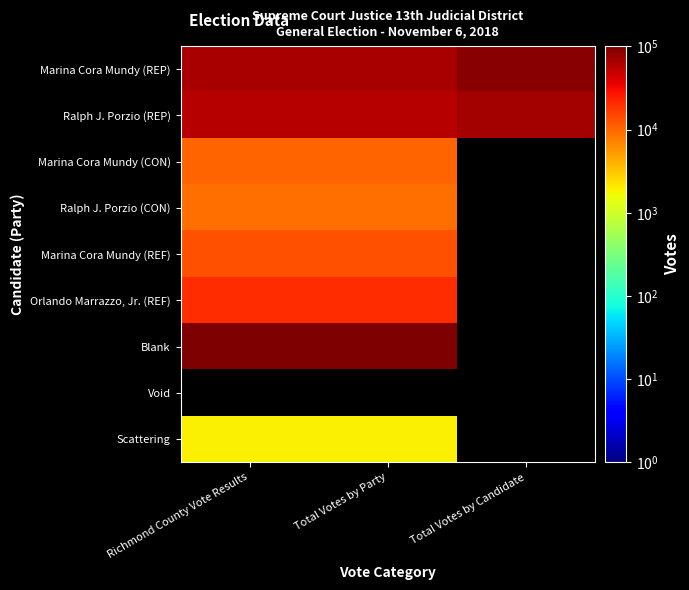

Rank the categories by Marina Cora Mundy (CON) value from highest to lowest.

Richmond County Vote Results, Total Votes by Party, Total Votes by Candidate